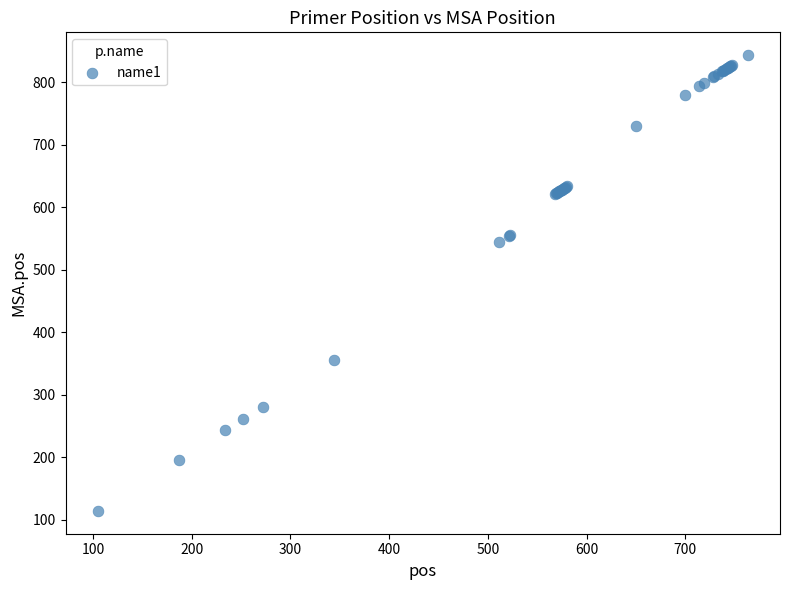

What Y value in the scatter plot is closest to 478?

544